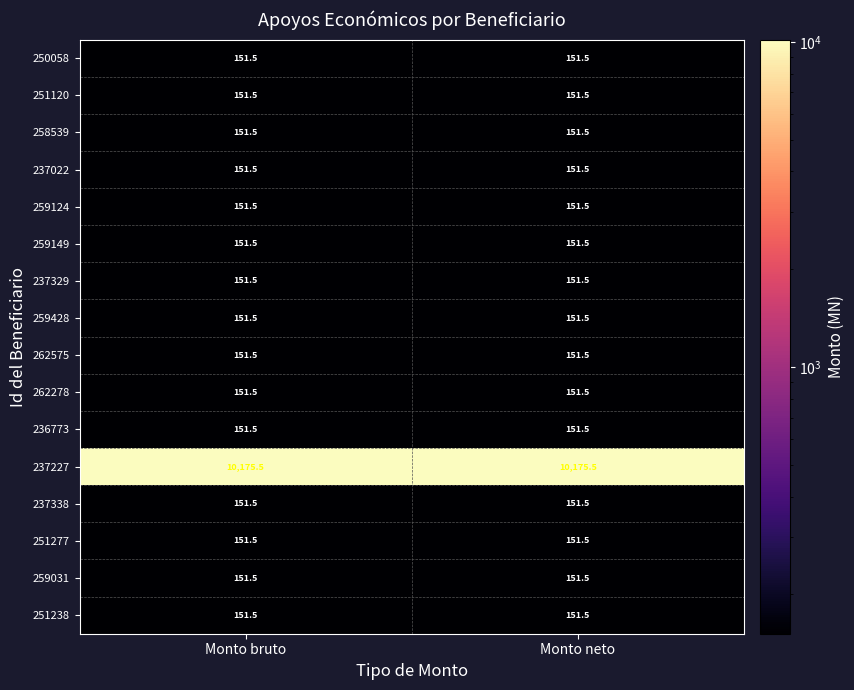

True or false: 262575 has a value of 236.5 at Monto bruto.

False